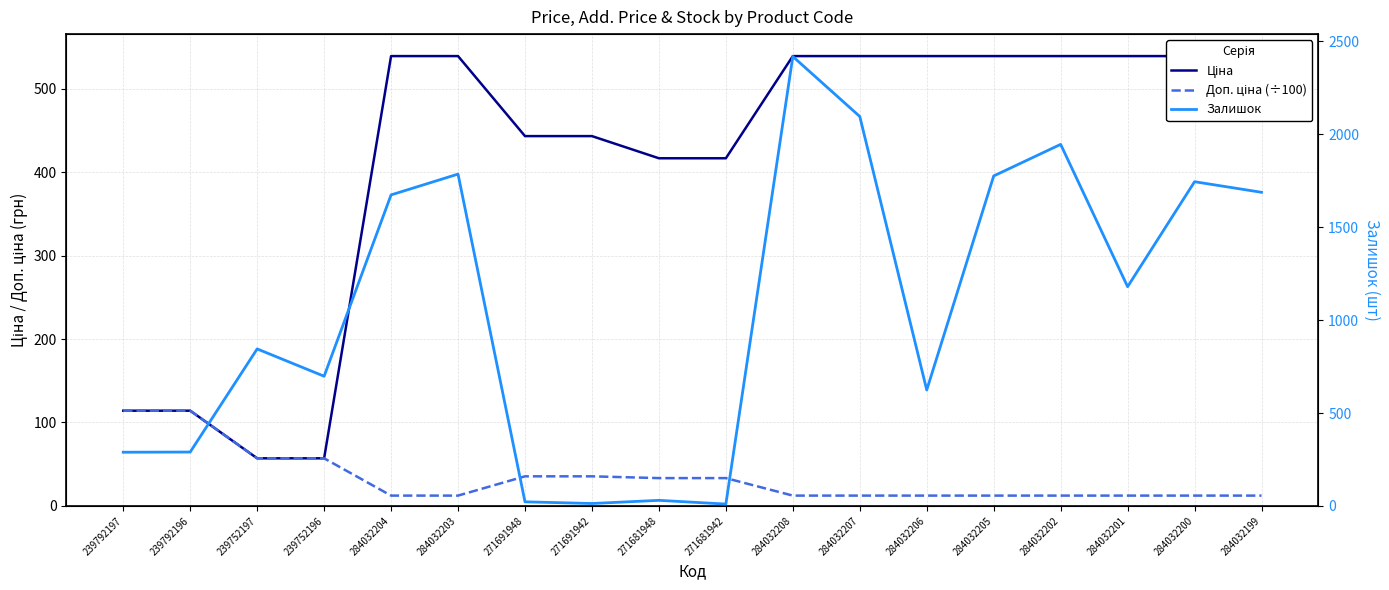

Rank the series by their maximum value, from highest to lowest.

Залишок, Ціна, Доп. ціна (÷100)